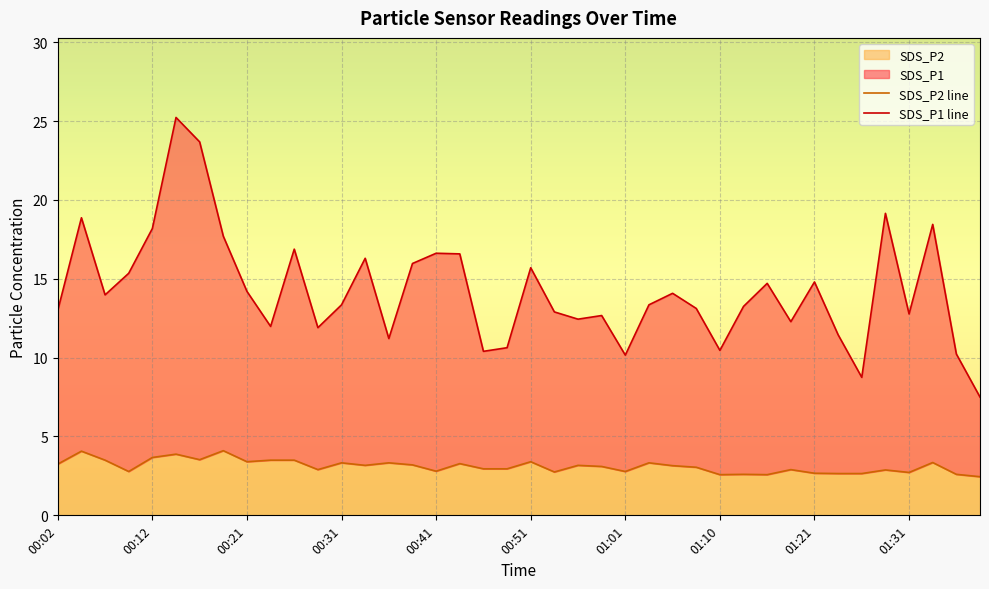

How many data points in SDS_P1 line are less than 13?

16